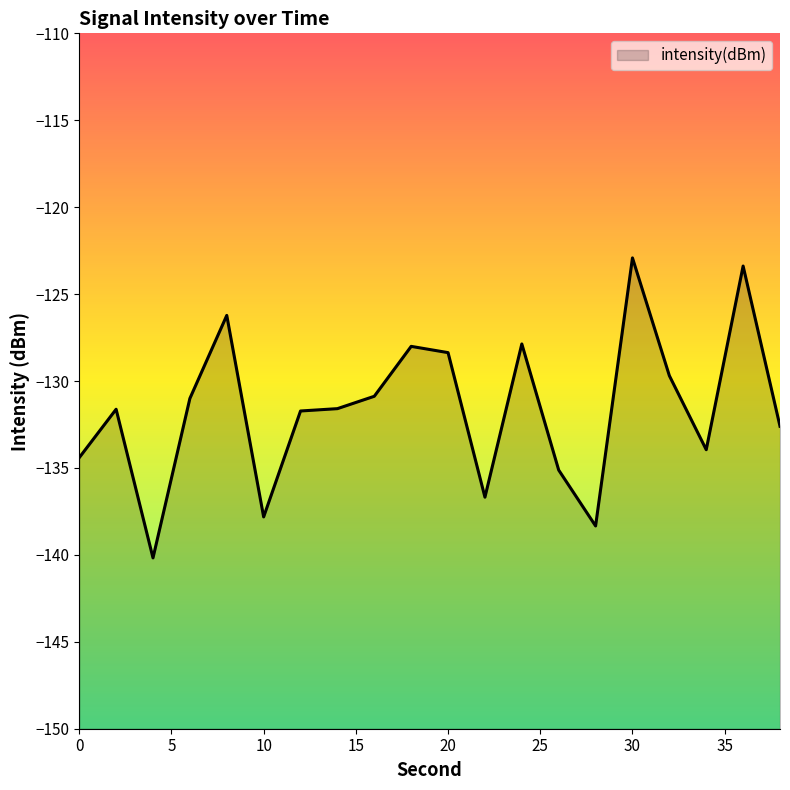

Rank the categories by value from lowest to highest.

4, 28, 10, 22, 26, 0, 34, 38, 12, 2, 14, 6, 16, 32, 20, 18, 24, 8, 36, 30